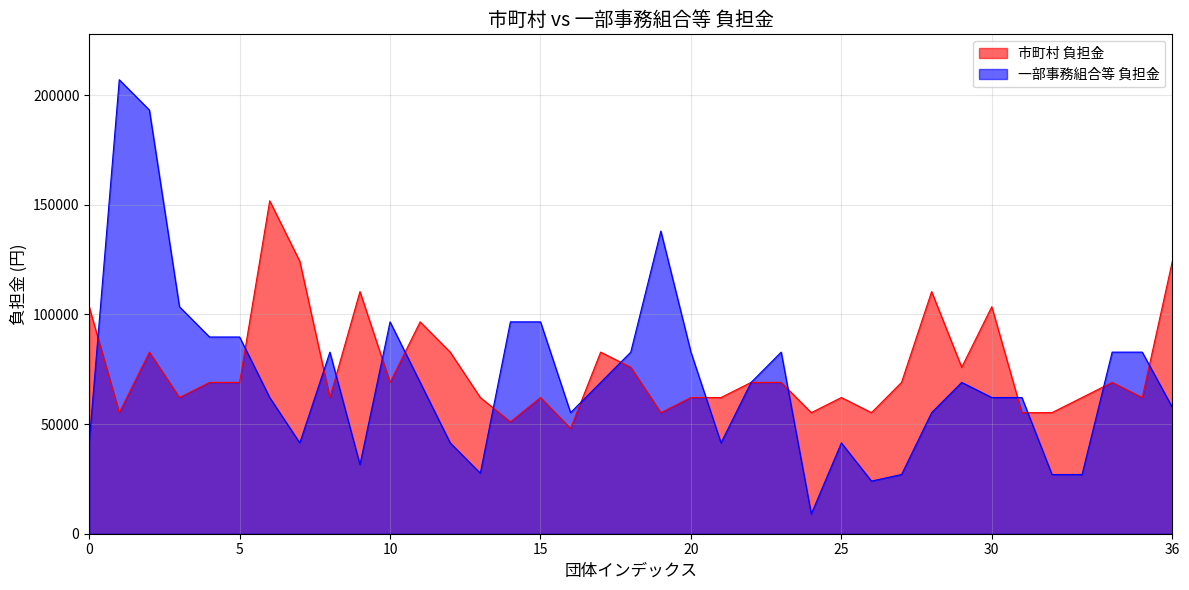

What is the smallest value displayed?

9000